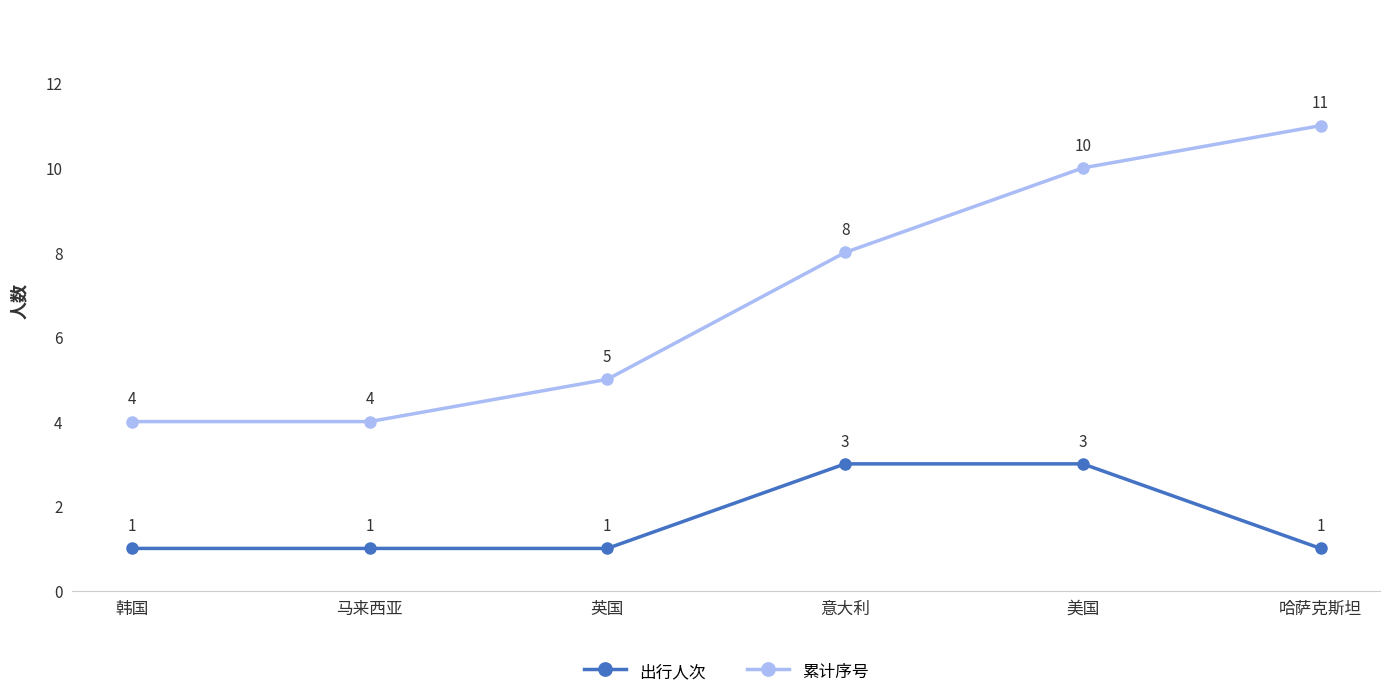

Which category has the highest value across all series?

哈萨克斯坦